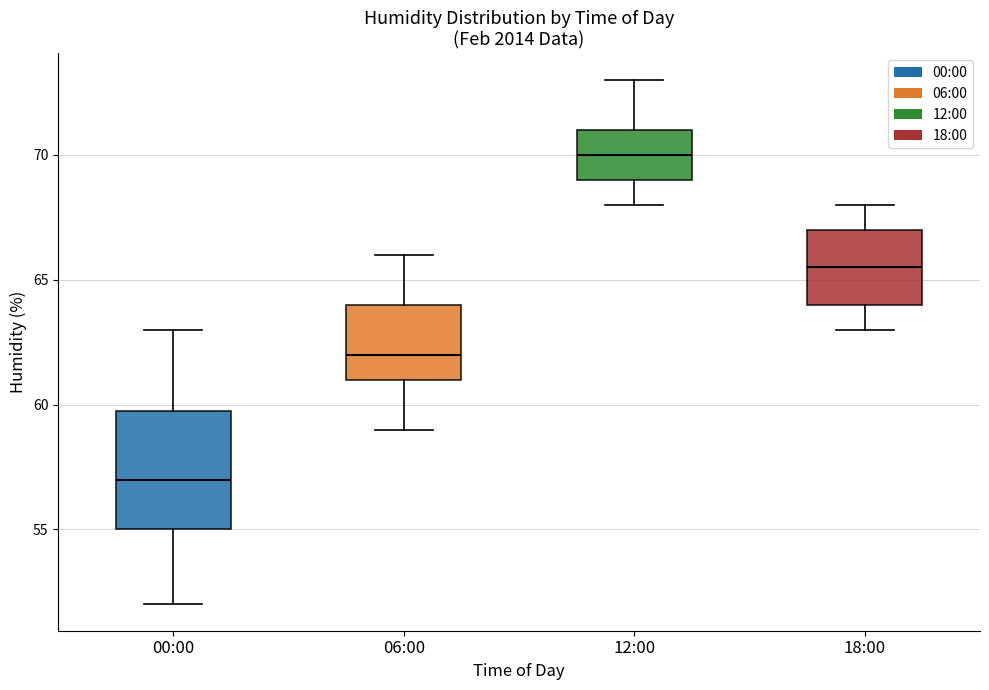

Where is the lower edge of the box for 06:00 on the y-axis? The values are not printed on the chart, so give them approximately, as read against the axis.

61.0